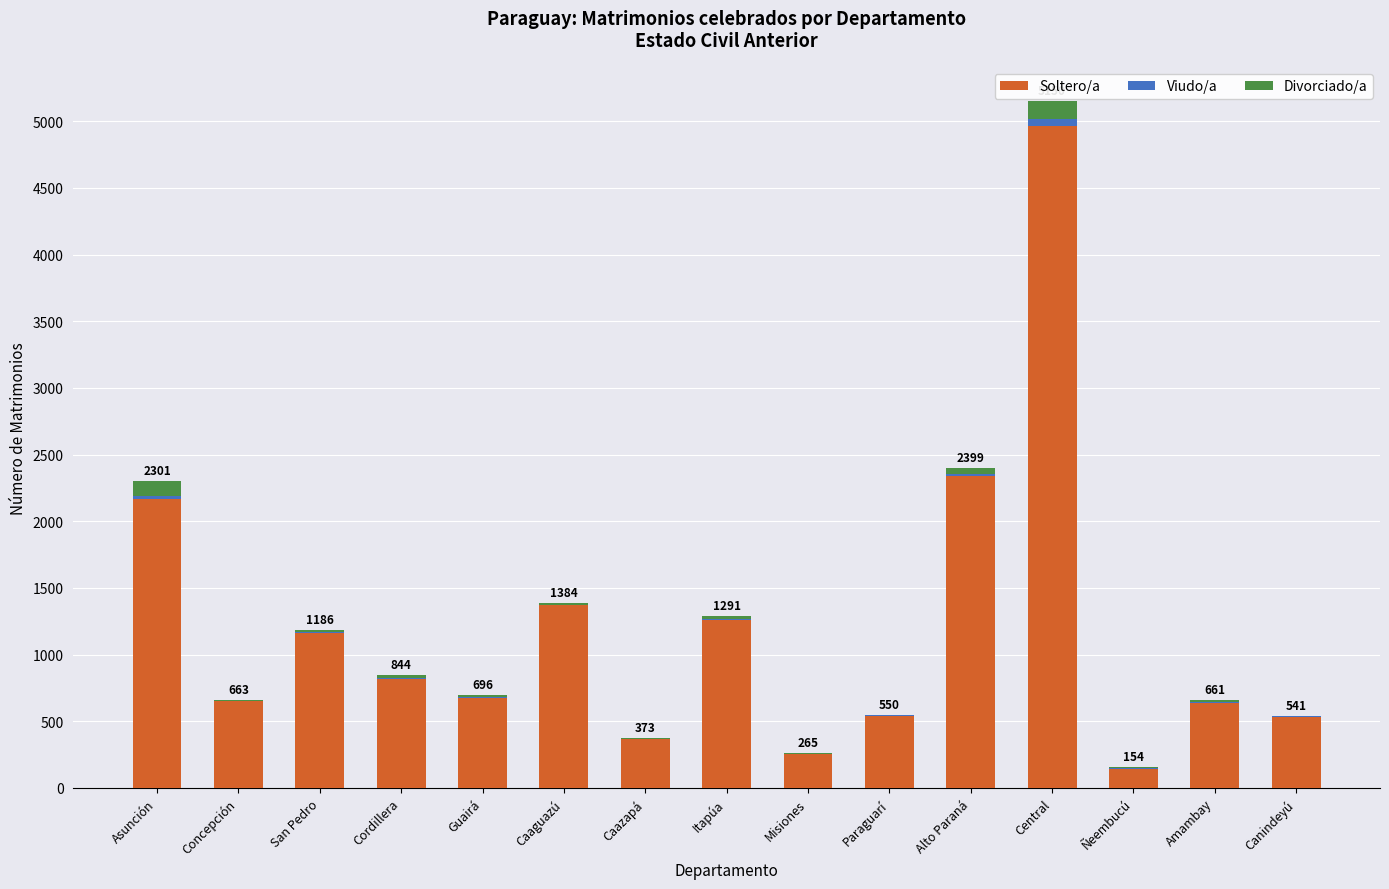

Are the bars grouped side by side (vs. stacked)?

No